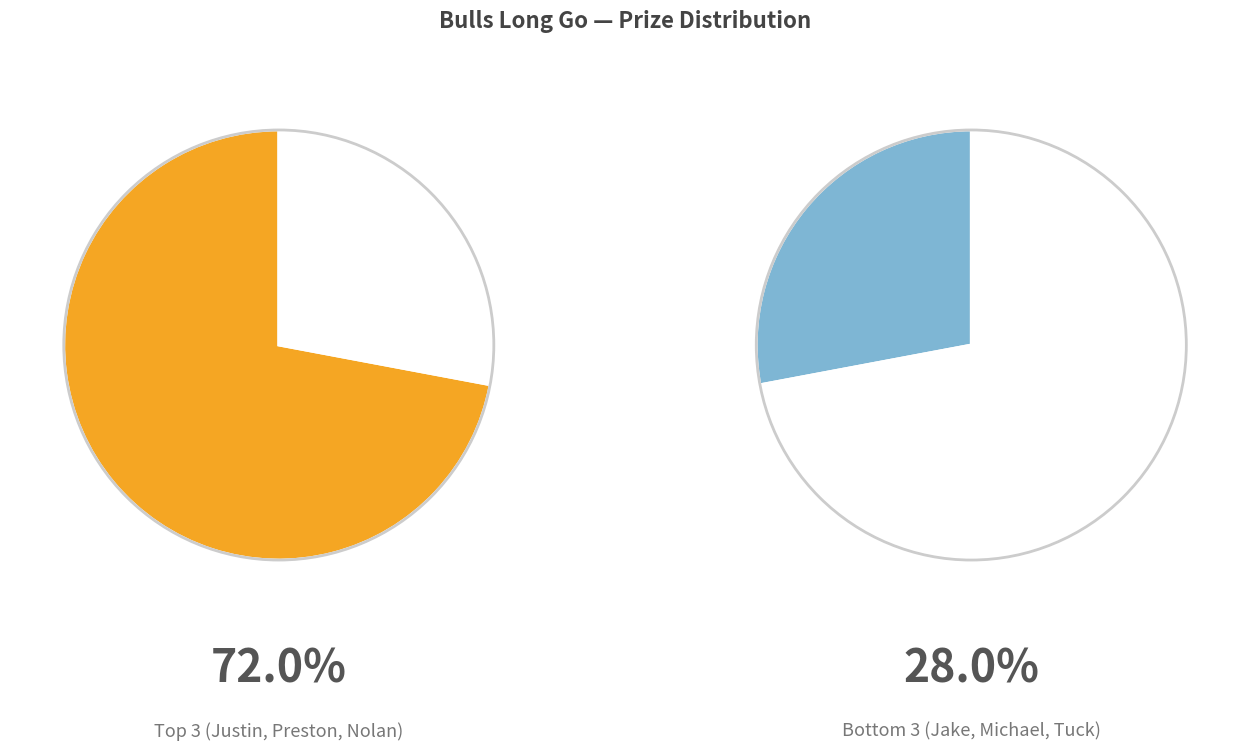

What is the largest slice in the pie chart?

1st